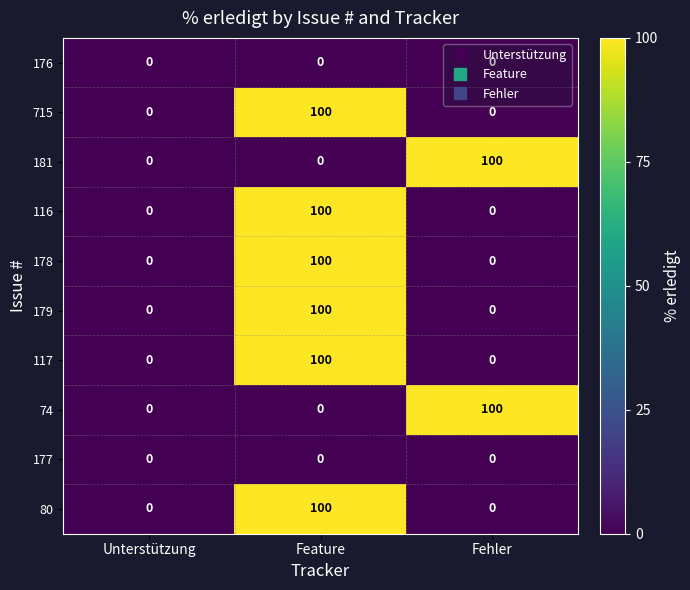

Count the number of categories in the chart.

3